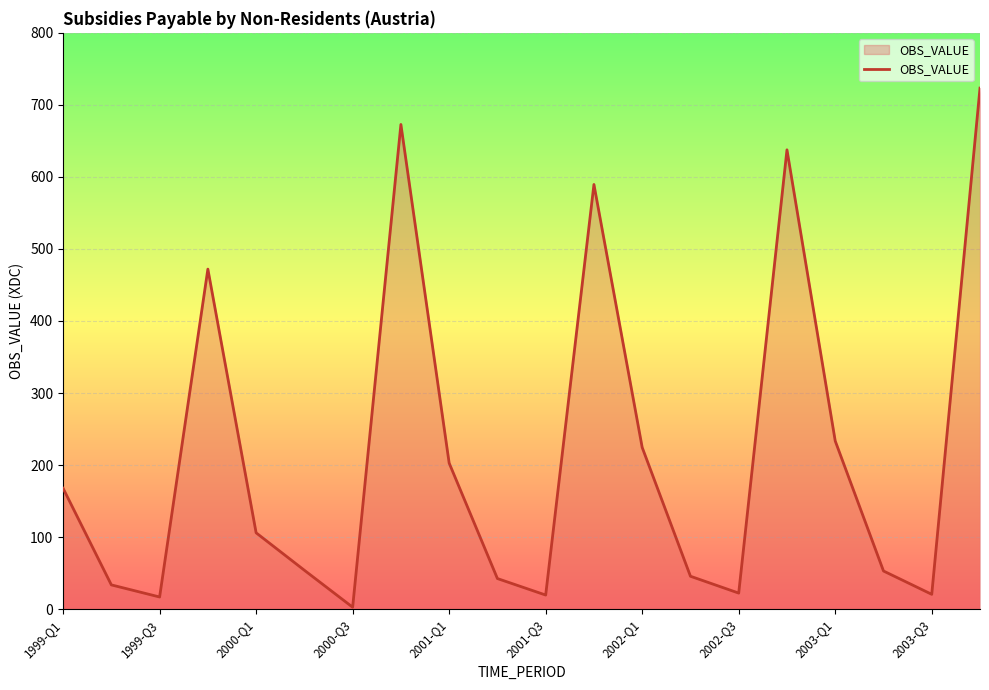

What is the greatest value displayed?

723.3